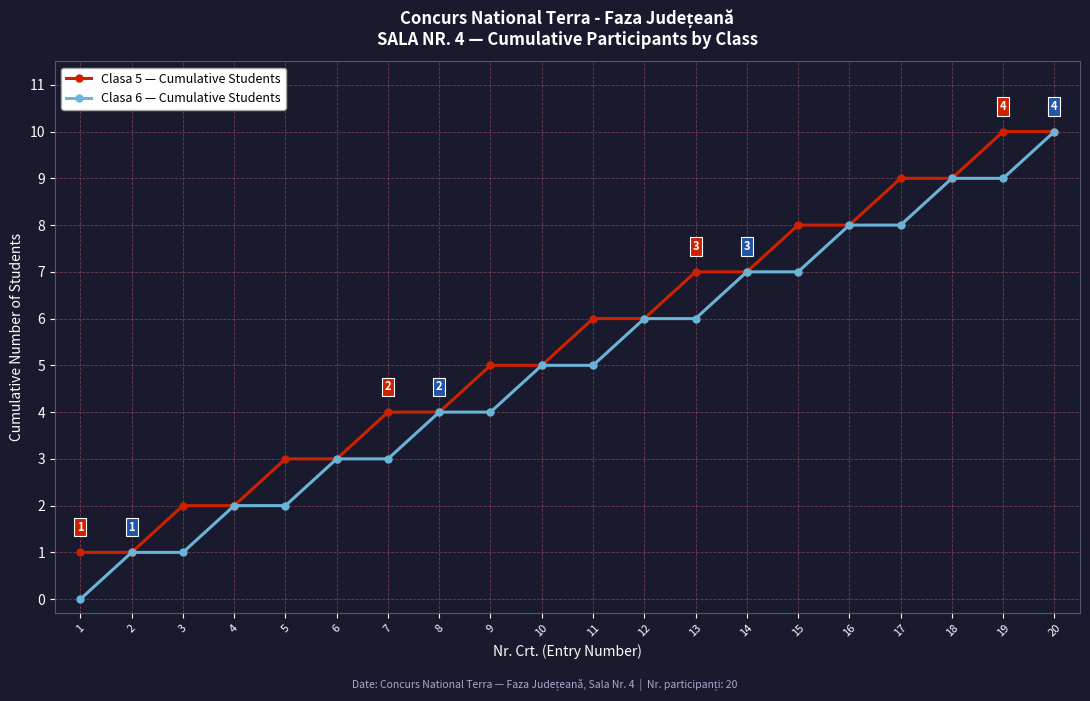

List the series in order of their overall mean, highest first.

Clasa 5 — Cumulative Students, Clasa 6 — Cumulative Students